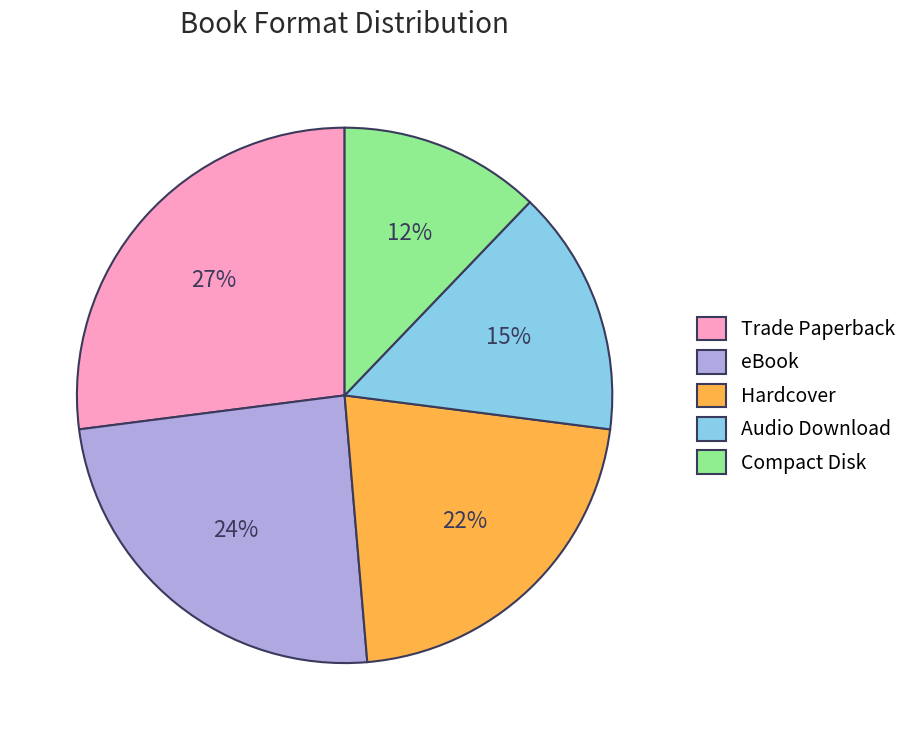

What is the largest slice in the pie chart?

Trade Paperback